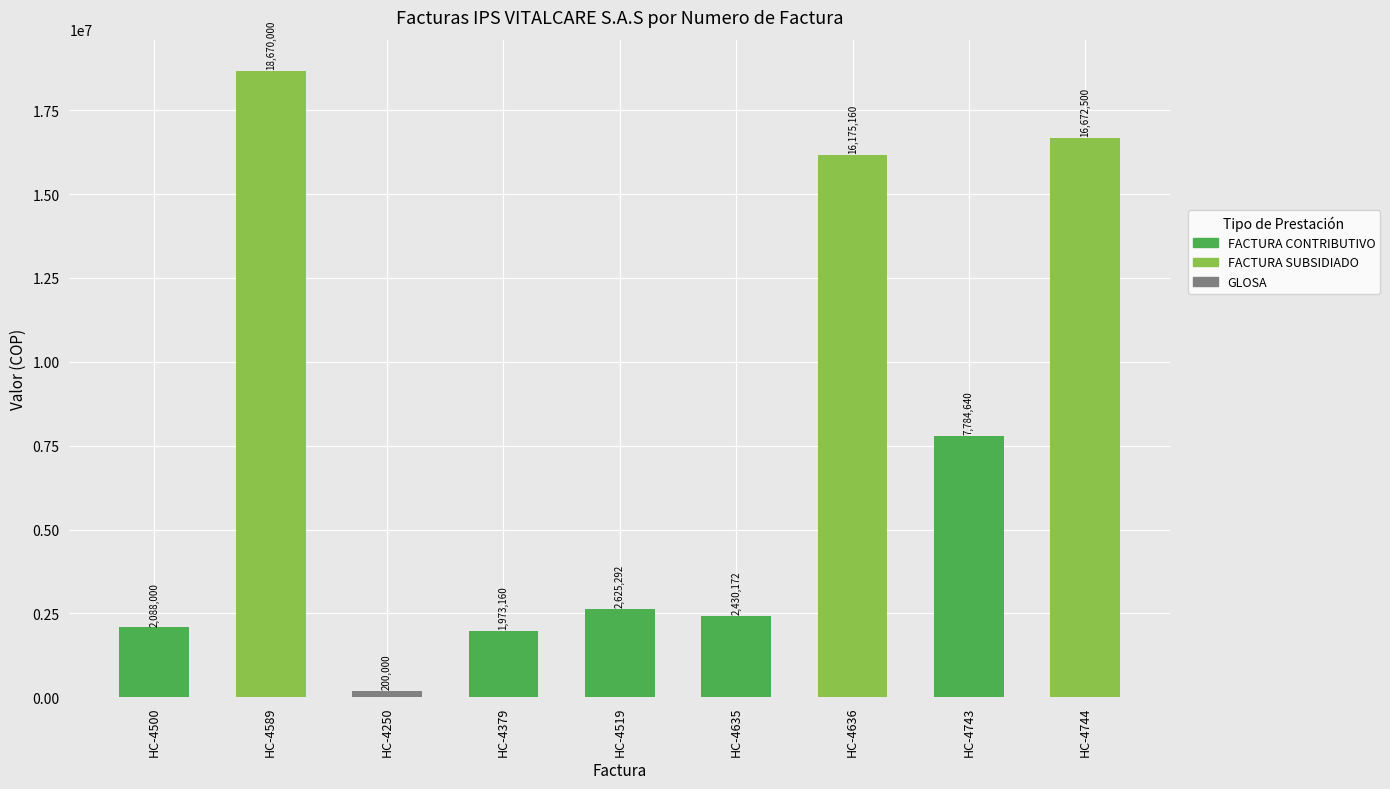

Between HC-4743 and HC-4744, which is larger?

HC-4744